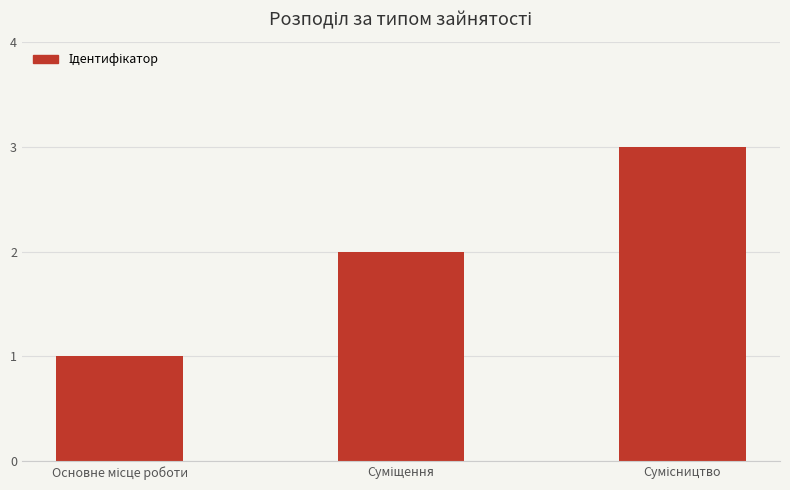

What is the smallest value displayed?

1